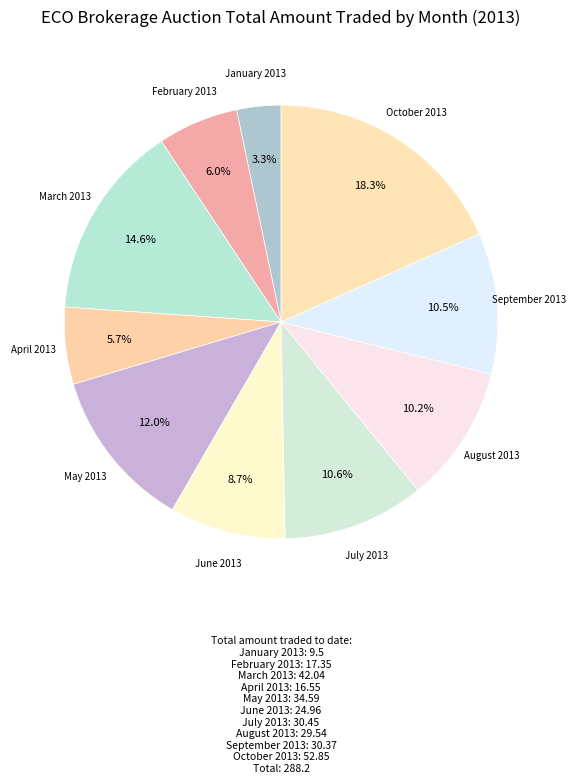

Which slice is the largest?

October 2013